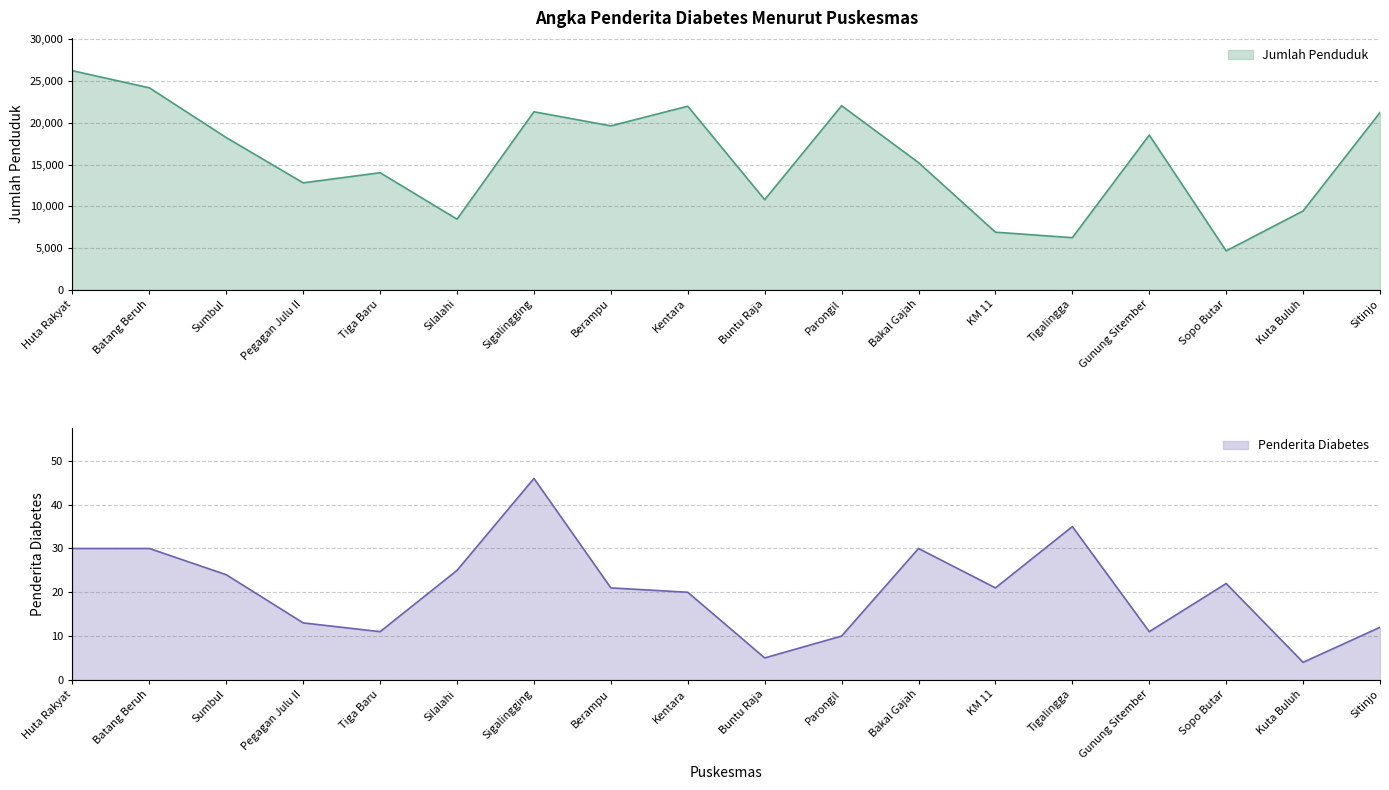

Is it true that Jumlah Penduduk equals 14920 at Kuta Buluh?

False